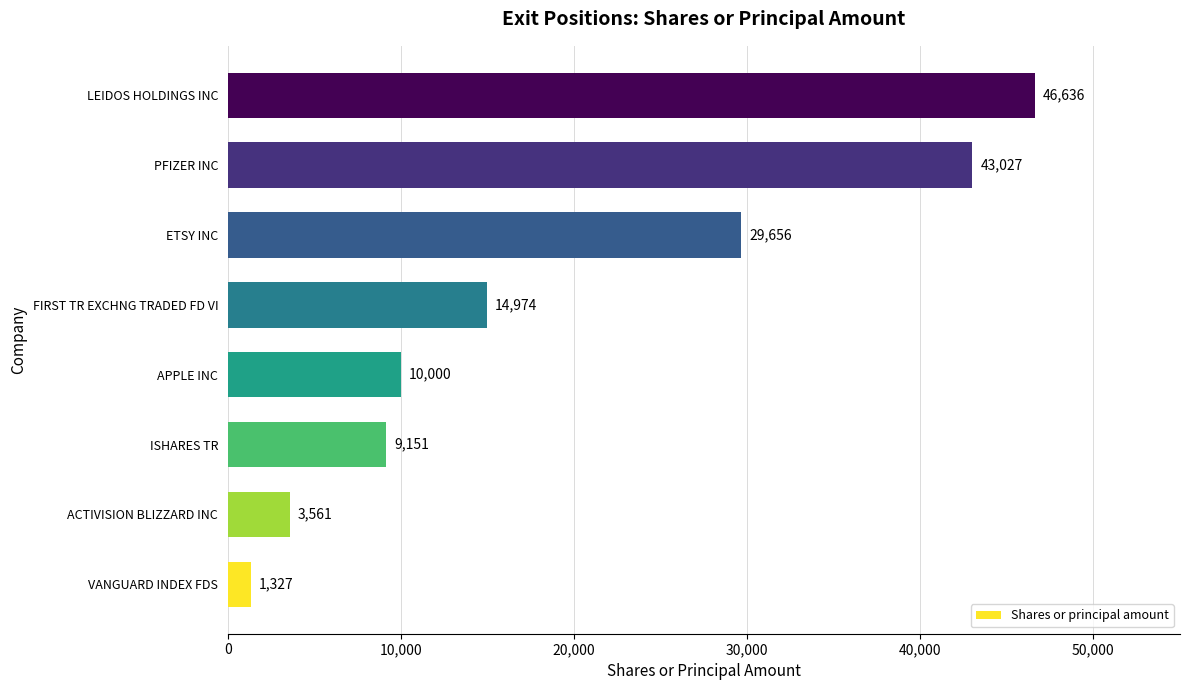

List the labels in order of value, largest first.

LEIDOS HOLDINGS INC, PFIZER INC, ETSY INC, FIRST TR EXCHNG TRADED FD VI, APPLE INC, ISHARES TR, ACTIVISION BLIZZARD INC, VANGUARD INDEX FDS